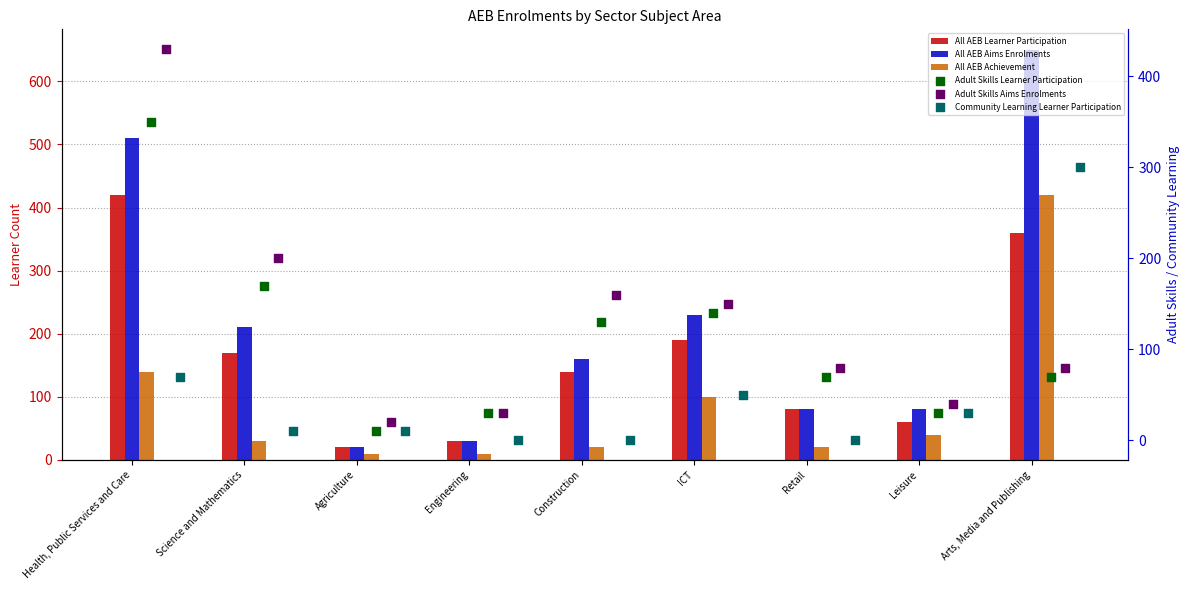

Is the value of All AEB Achievement at ICT greater than the value of All AEB Learner Participation at Science and Mathematics?

No